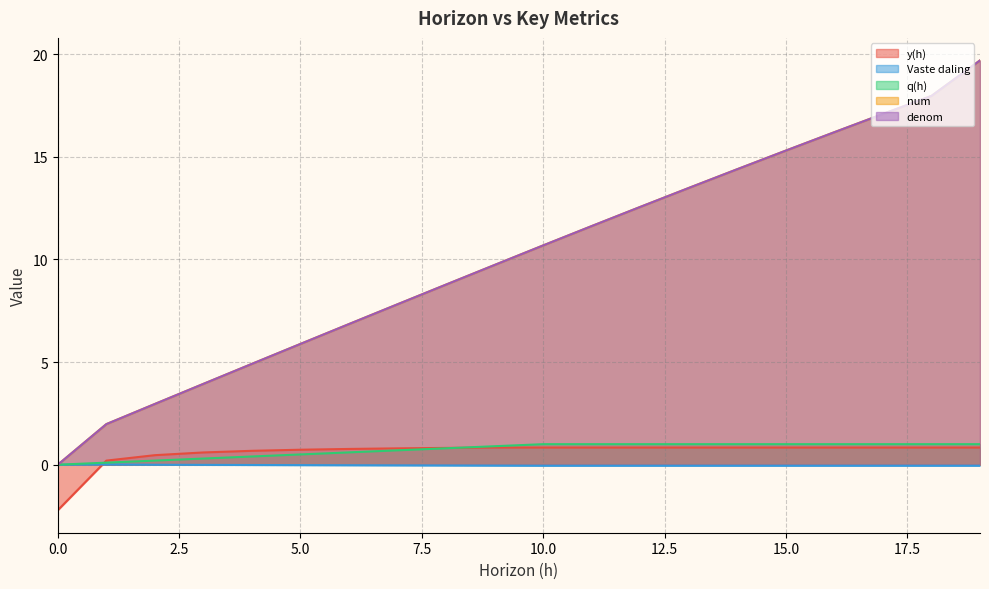

What is the value of the Vaste daling point at the 16th from the left?

-0.1